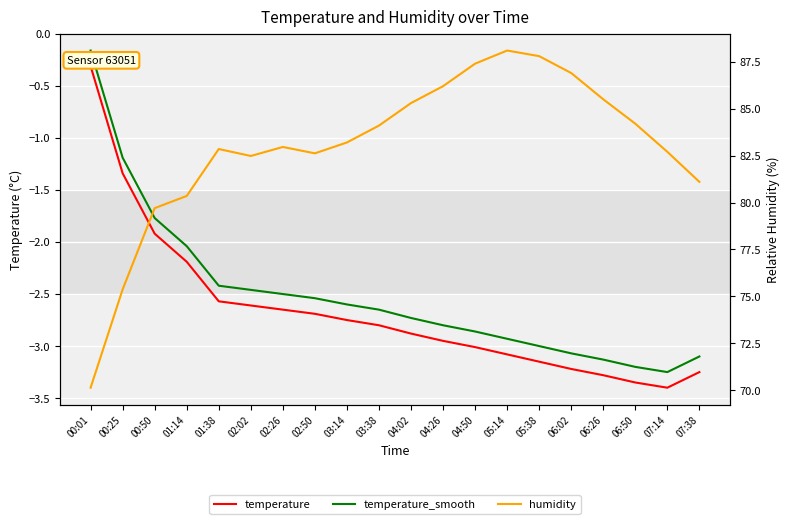

At which category is the sum across all series the highest?

05:14